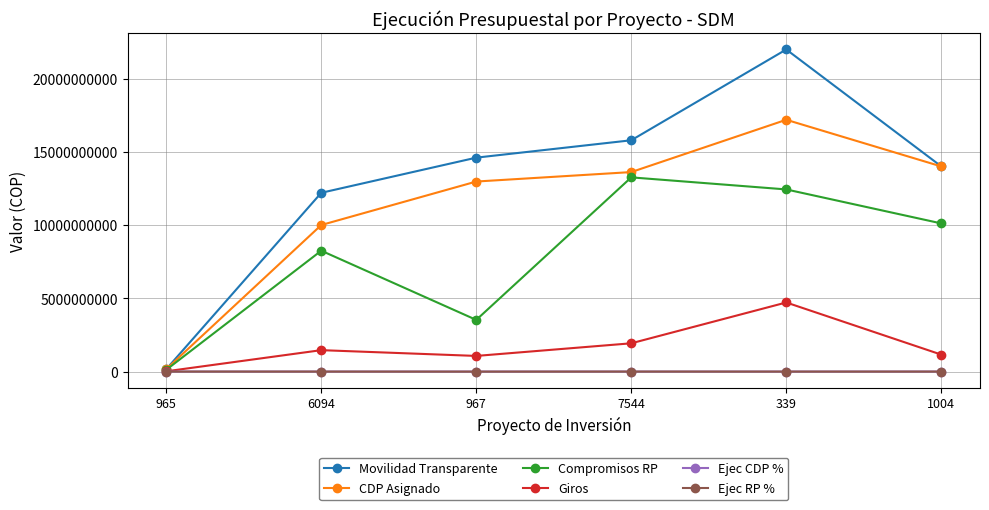

What is the spread (max minus min) of values at 965?

165520500.0